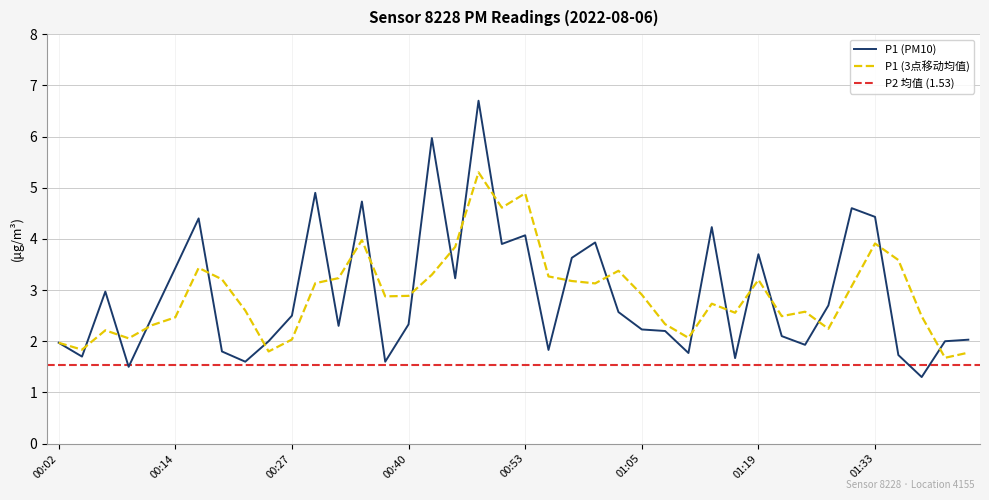

At which label does the data first exceed 2?

00:07